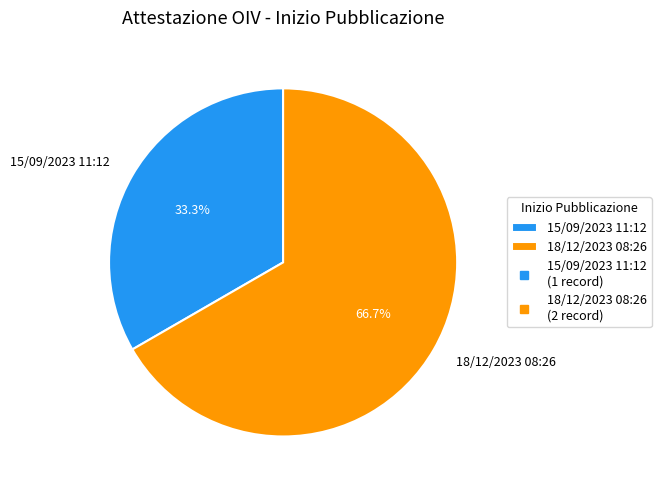

How many slices are in this pie chart?

2